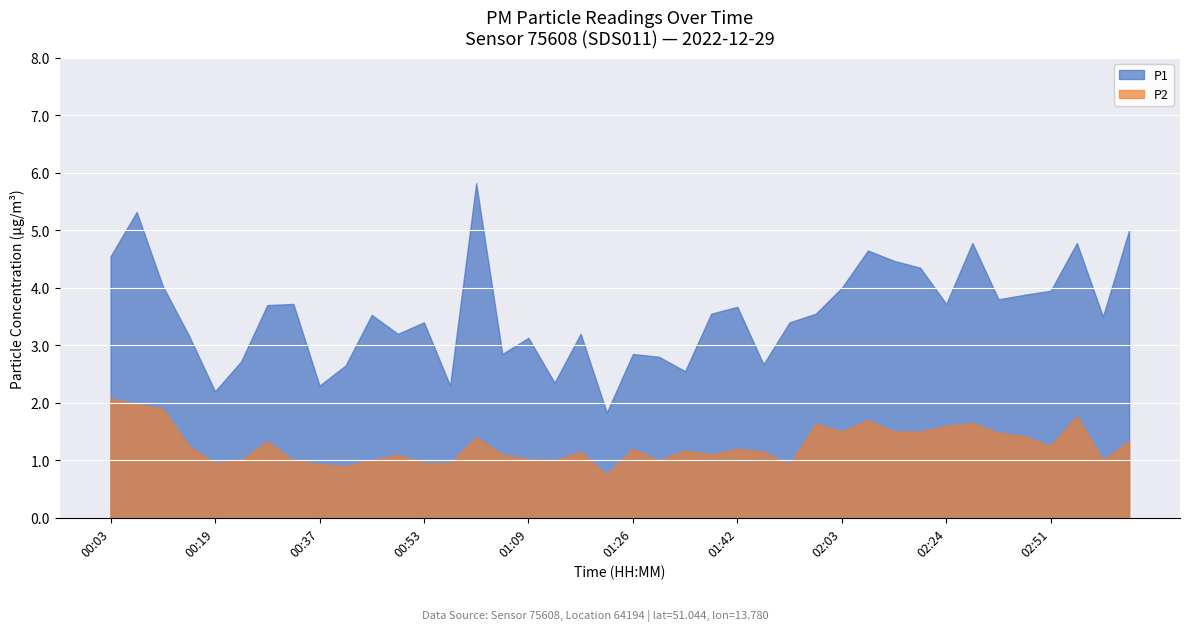

Which series has the largest total across all categories?

P1